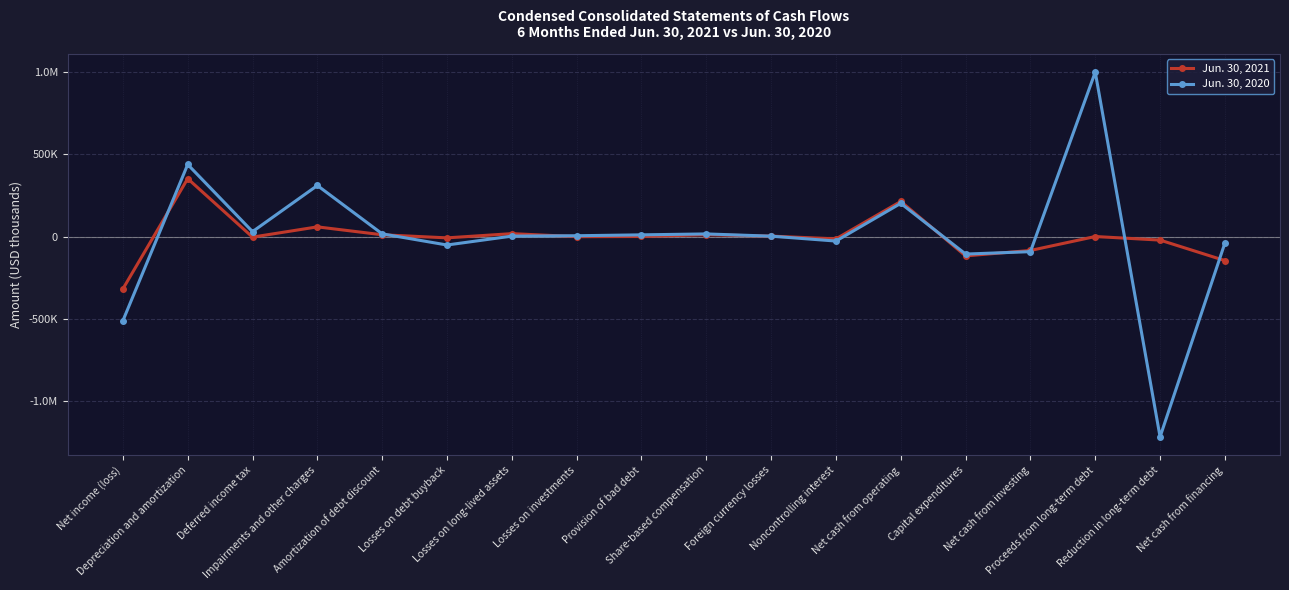

Which category has the highest value in the Jun. 30, 2020 series?

Proceeds from long-term debt